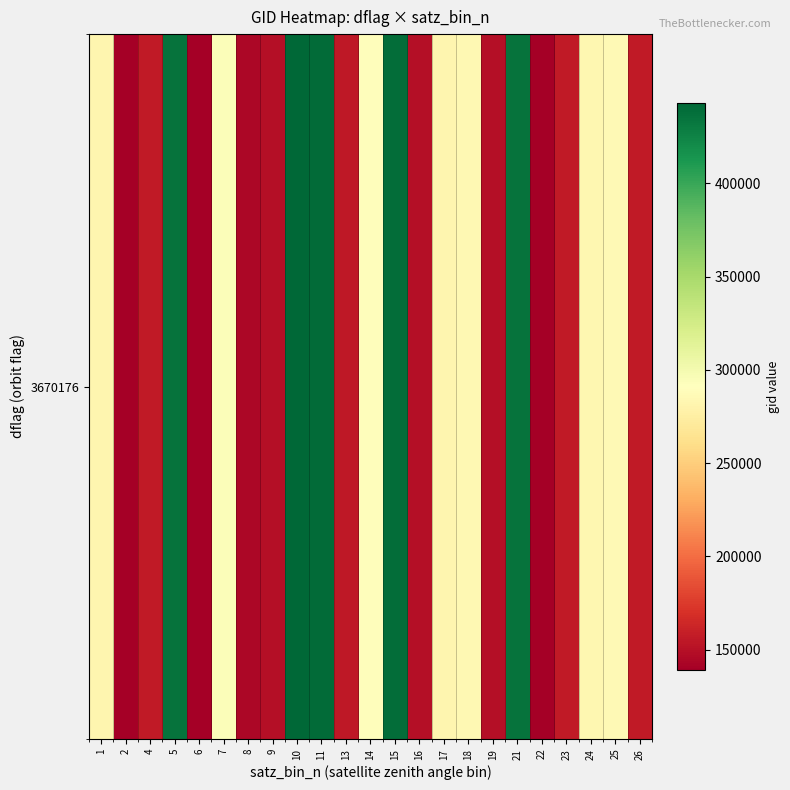

Reading right to left, list all the values displayed in this chart.

155789	285458	283489	155971	139797	435134	149385	284275	282285	149576	439107	288912	155595	439760	443163	148978	144859	293590	139783	435094	156137	138994	282256